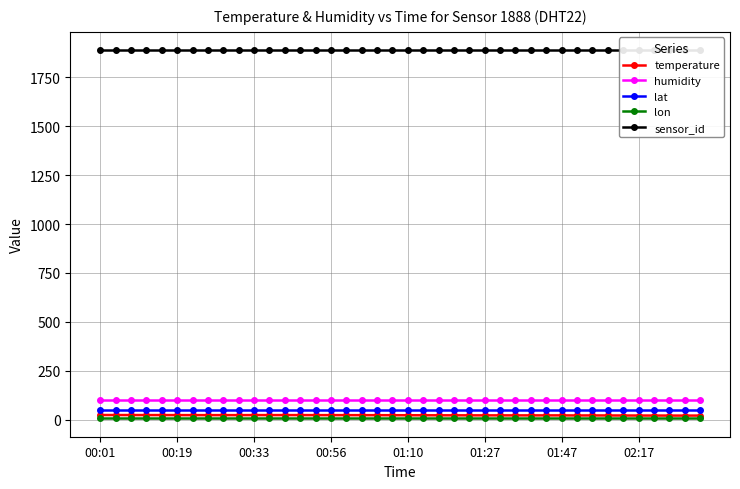

True or false: lat and humidity cross at least once.

False